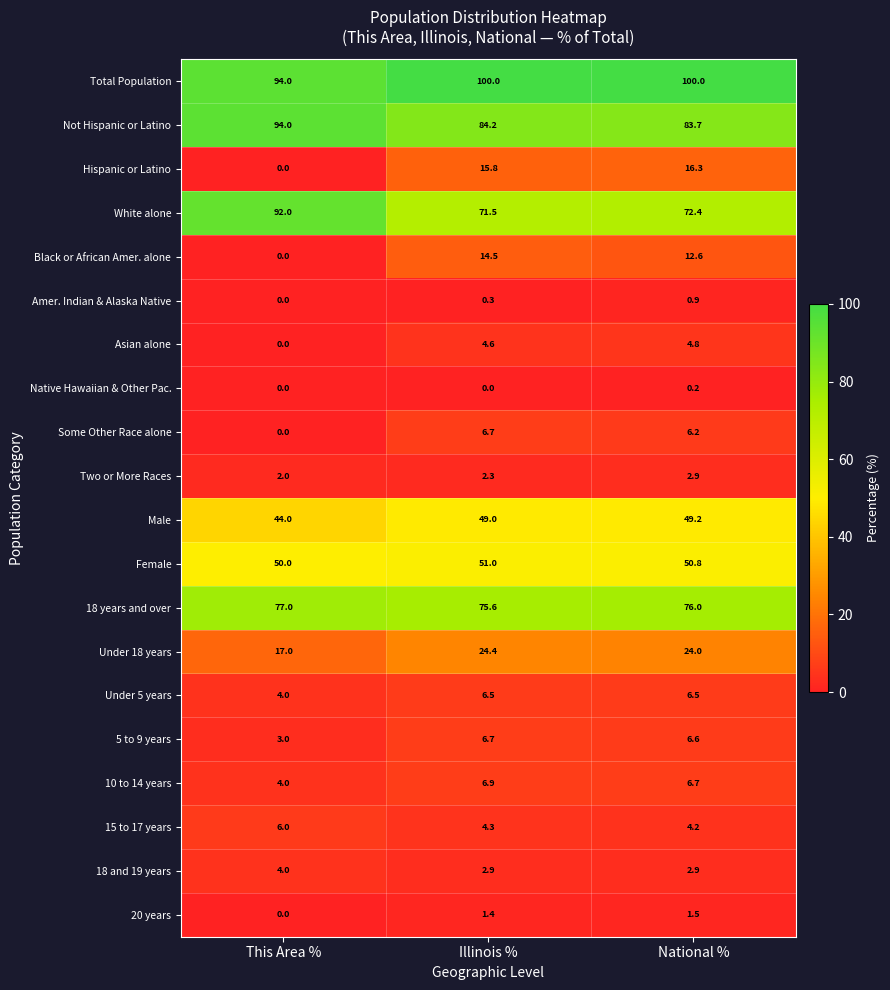

Is it true that Amer. Indian & Alaska Native equals 0.3 at Illinois %?

True